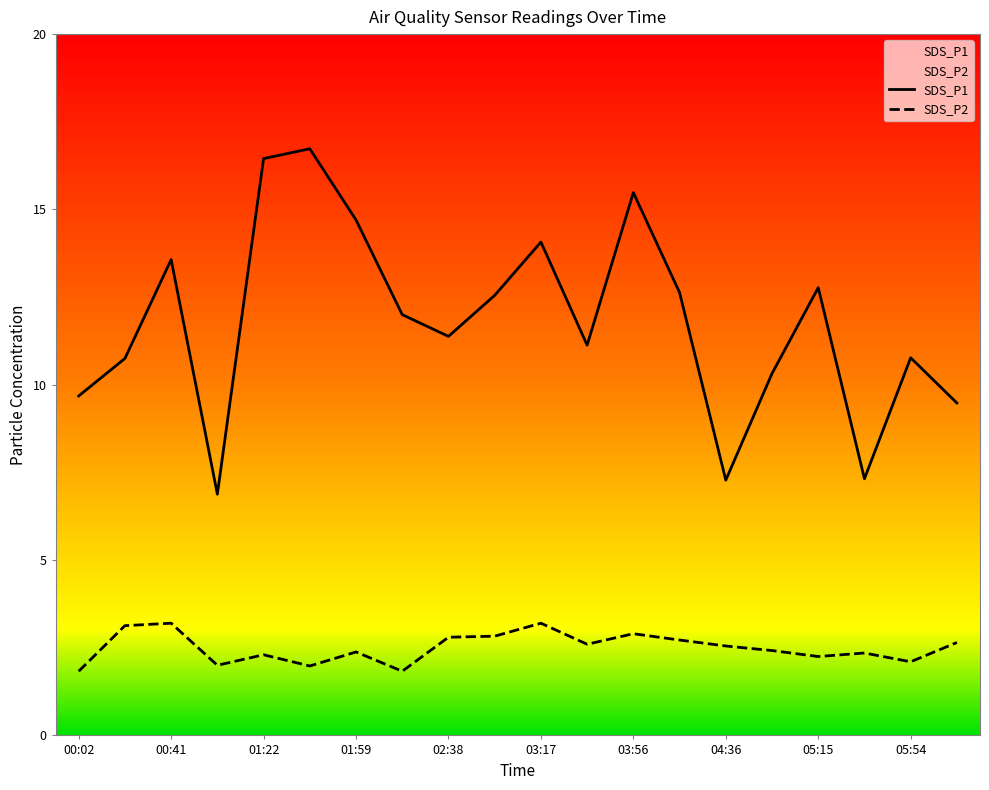

What is the difference between the second highest and minimum values in the SDS_P1 series?

9.6